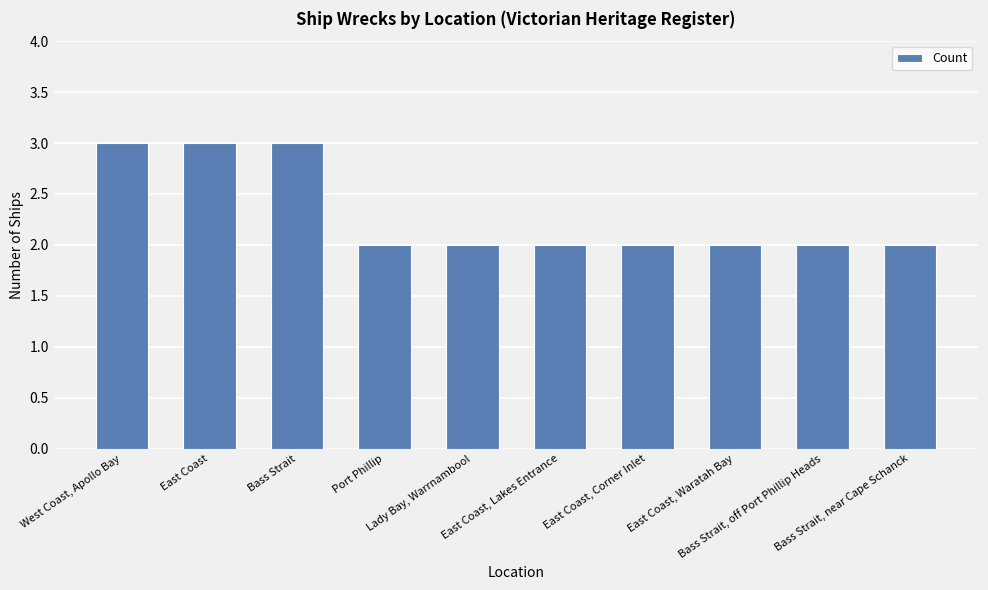

Reading left to right, list all the values displayed in this chart.

West Coast, Apollo Bay=3	East Coast=3	Bass Strait=3	Port Phillip=2	Lady Bay, Warrnambool=2	East Coast, Lakes Entrance=2	East Coast, Corner Inlet=2	East Coast, Waratah Bay=2	Bass Strait, off Port Phillip Heads=2	Bass Strait, near Cape Schanck=2